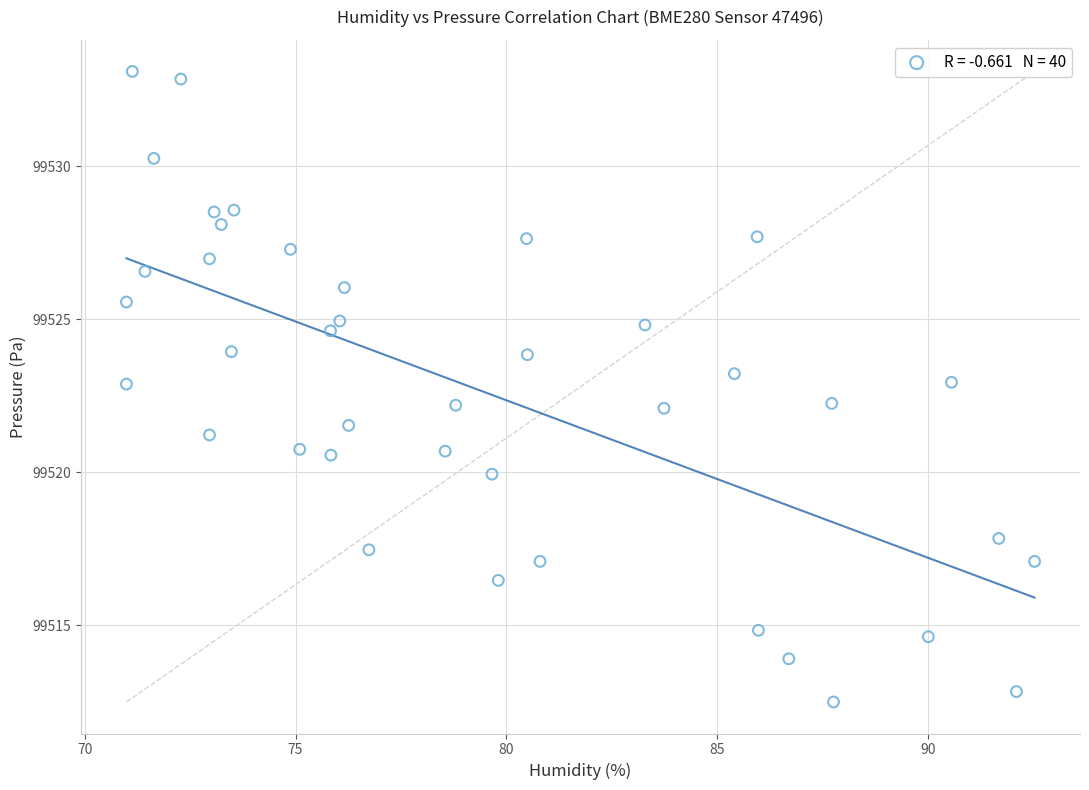

What is the range of X values (max minus min)?

21.5